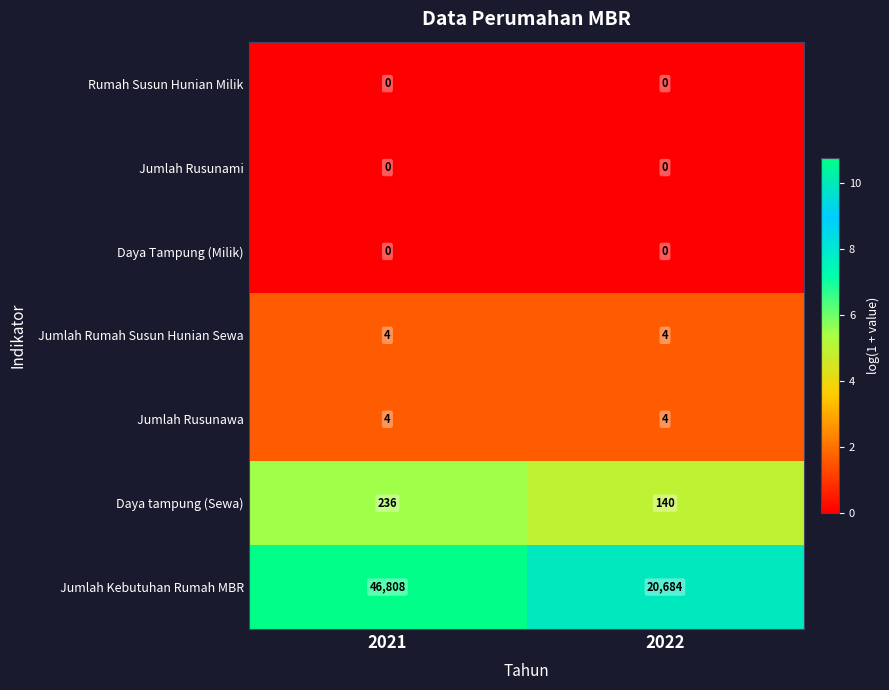

True or false: Jumlah Rusunawa has a value of 5 at 2022.

False